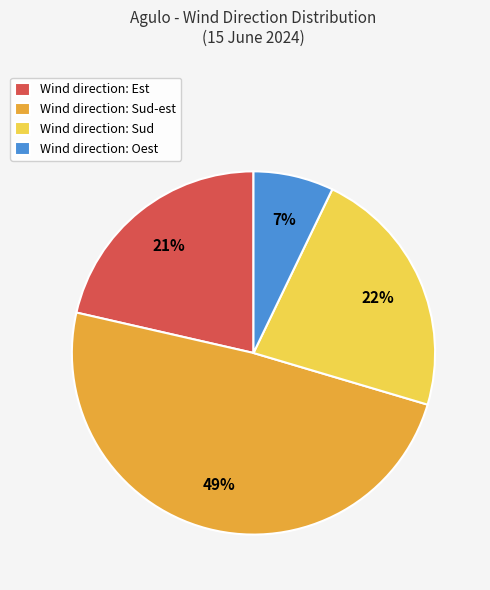

To the nearest percent, what is the average slice percentage?

25%